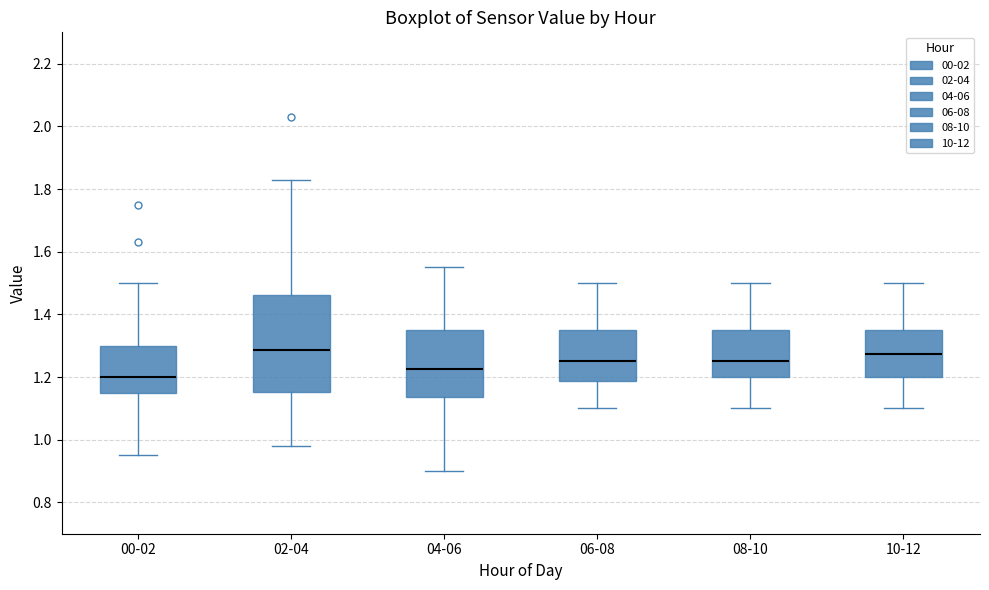

Where does the lower whisker of the box for 02-04 end on the y-axis? The values are not printed on the chart, so give them approximately, as read against the axis.

0.98